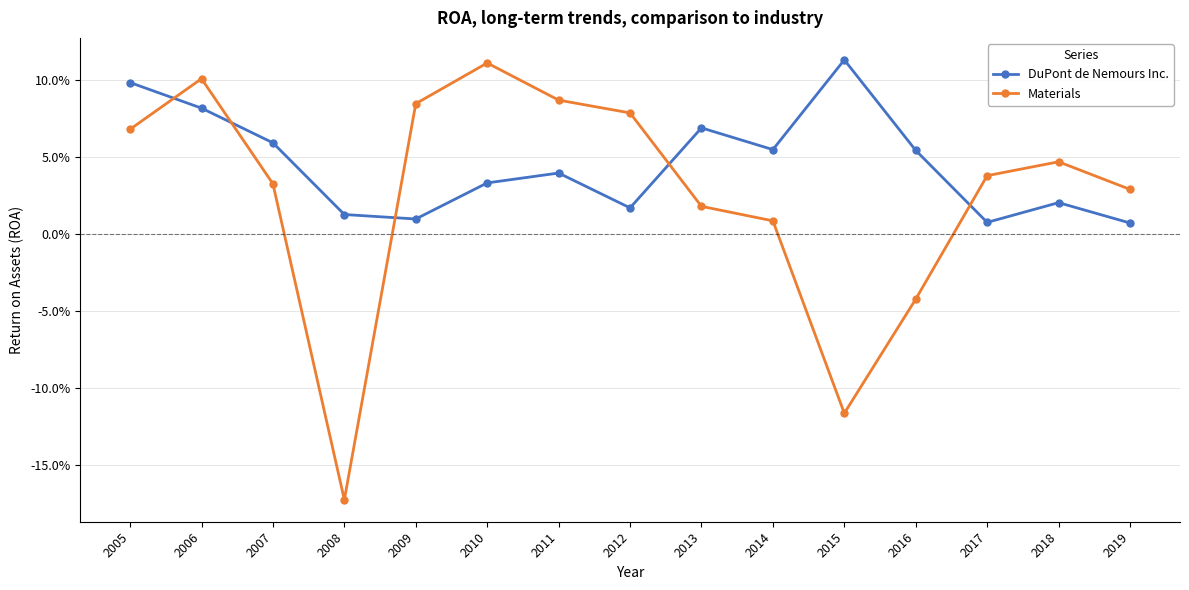

Which series has the largest range (max minus min)?

Materials